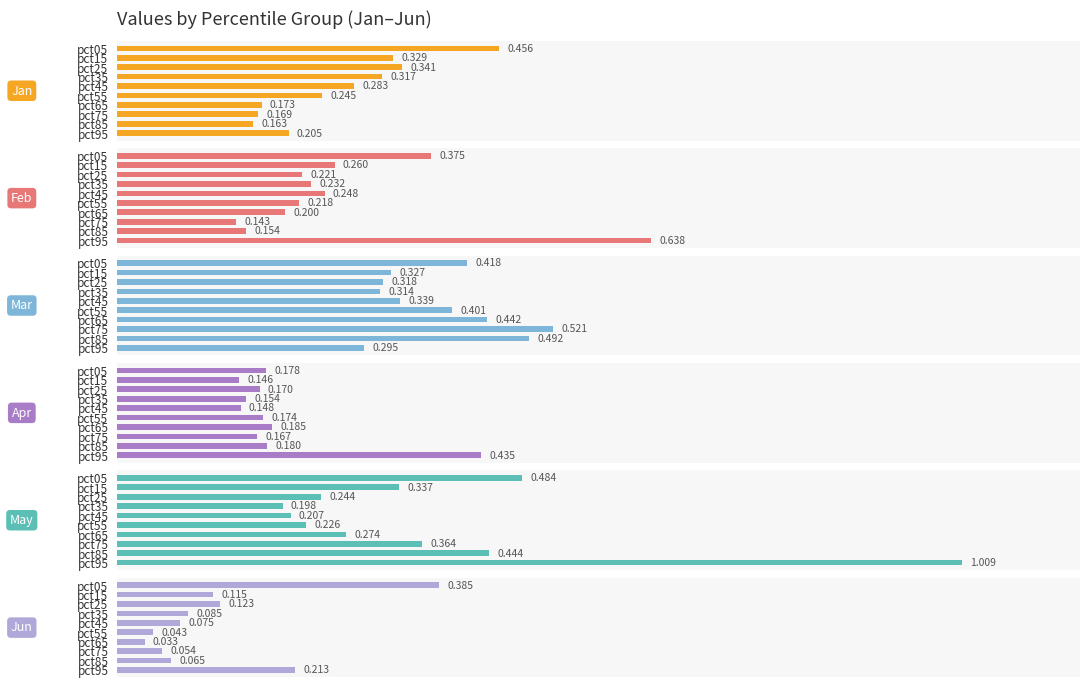

List the labels in order of Jan value, smallest first.

pct85, pct75, pct65, pct95, pct55, pct45, pct35, pct15, pct25, pct05